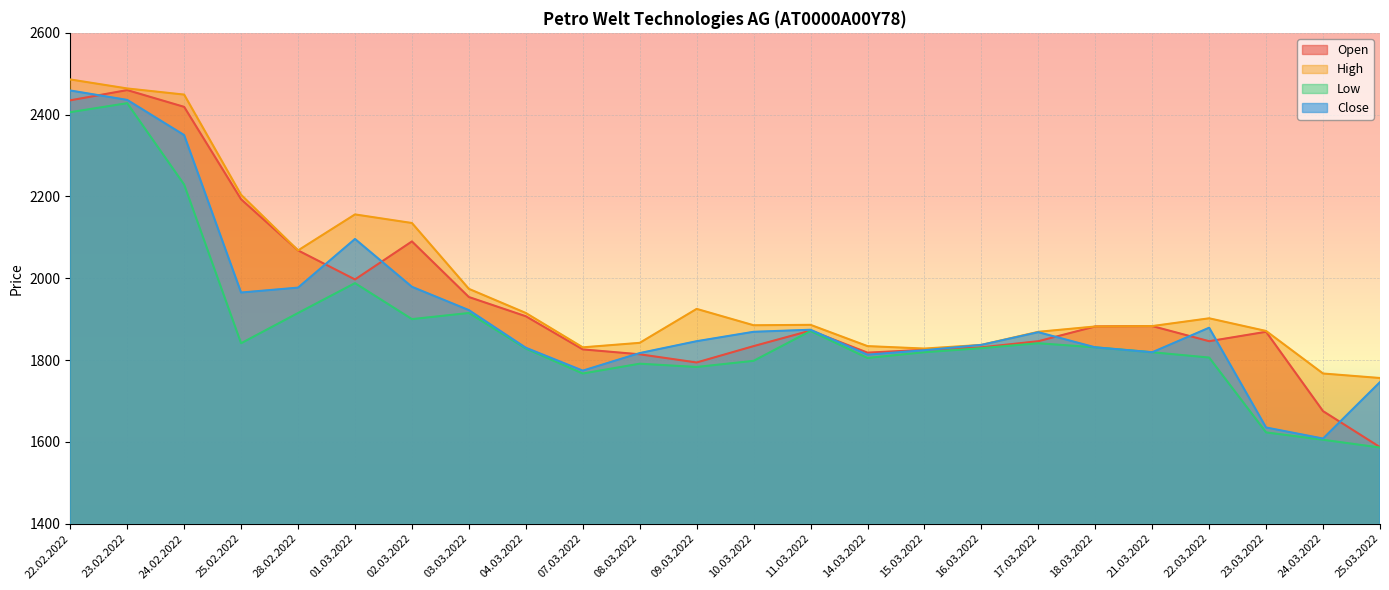

Reading left to right, list all the values displayed in this chart.

Open: 22.02.2022=2435	23.02.2022=2460	24.02.2022=2419	25.02.2022=2193	28.02.2022=2068	01.03.2022=1997	02.03.2022=2090	03.03.2022=1954	04.03.2022=1907	07.03.2022=1826	08.03.2022=1814	09.03.2022=1794	10.03.2022=1834	11.03.2022=1872	14.03.2022=1818	15.03.2022=1825	16.03.2022=1831	17.03.2022=1846	18.03.2022=1882	21.03.2022=1883	22.03.2022=1846	23.03.2022=1869	24.03.2022=1675	25.03.2022=1587
High: 22.02.2022=2486	23.02.2022=2464	24.02.2022=2449	25.02.2022=2204	28.02.2022=2068	01.03.2022=2156	02.03.2022=2135	03.03.2022=1974	04.03.2022=1915	07.03.2022=1831	08.03.2022=1842	09.03.2022=1925	10.03.2022=1885	11.03.2022=1886	14.03.2022=1834	15.03.2022=1828	16.03.2022=1837	17.03.2022=1869	18.03.2022=1882	21.03.2022=1883	22.03.2022=1902	23.03.2022=1871	24.03.2022=1767	25.03.2022=1756
Low: 22.02.2022=2406	23.02.2022=2428	24.02.2022=2229	25.02.2022=1841	28.02.2022=1915	01.03.2022=1988	02.03.2022=1900	03.03.2022=1915	04.03.2022=1828	07.03.2022=1767	08.03.2022=1791	09.03.2022=1783	10.03.2022=1798	11.03.2022=1871	14.03.2022=1805	15.03.2022=1819	16.03.2022=1829	17.03.2022=1841	18.03.2022=1831	21.03.2022=1819	22.03.2022=1806	23.03.2022=1623	24.03.2022=1605	25.03.2022=1586
Close: 22.02.2022=2459	23.02.2022=2436	24.02.2022=2350	25.02.2022=1965	28.02.2022=1977	01.03.2022=2096	02.03.2022=1979	03.03.2022=1922	04.03.2022=1830	07.03.2022=1774	08.03.2022=1817	09.03.2022=1846	10.03.2022=1869	11.03.2022=1874	14.03.2022=1813	15.03.2022=1824	16.03.2022=1837	17.03.2022=1868	18.03.2022=1831	21.03.2022=1819	22.03.2022=1879	23.03.2022=1635	24.03.2022=1608	25.03.2022=1746